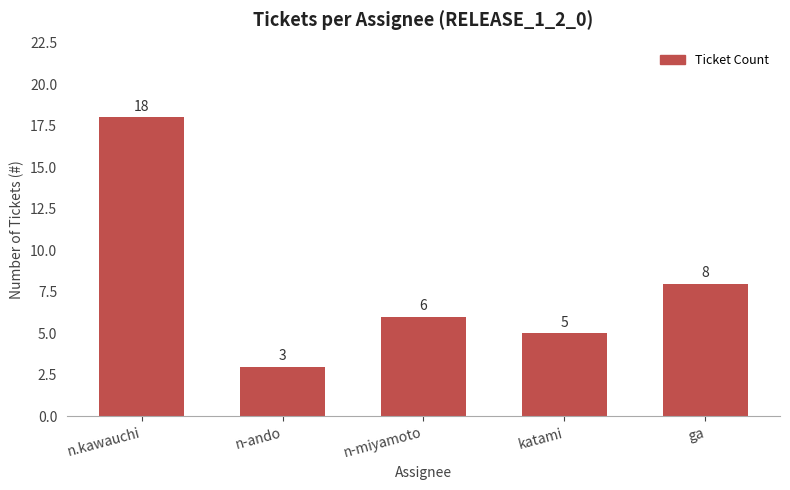

What position from the right is ga?

1